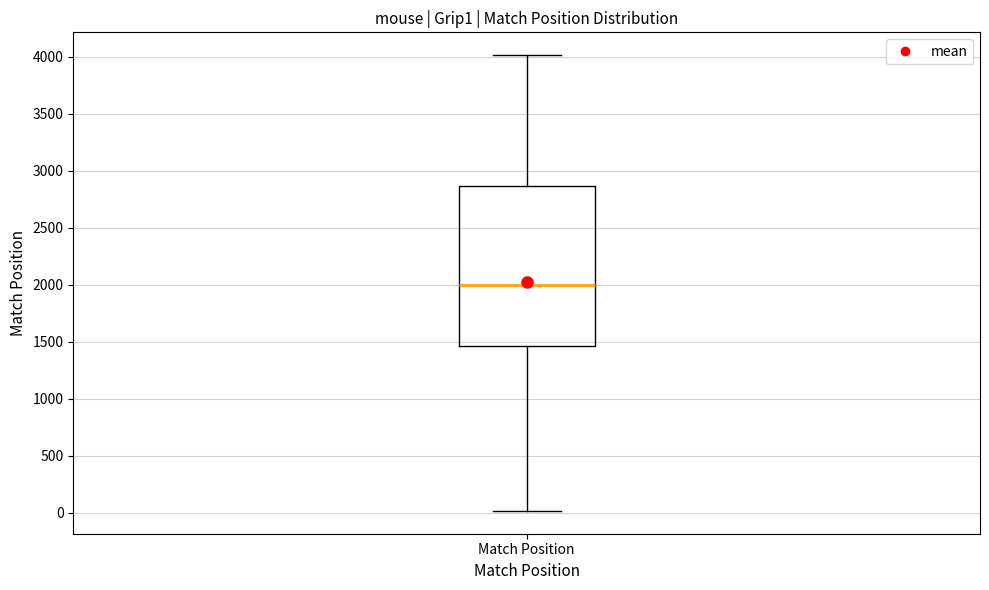

Transcribe this box plot: give where the median line is, the range the box spans, and where the two whiskers end, as read against the y-axis. The values are not printed on the chart, so give them approximately, as read against the axis.

median 2000, box 1450 to 2850, whiskers 0 to 4000